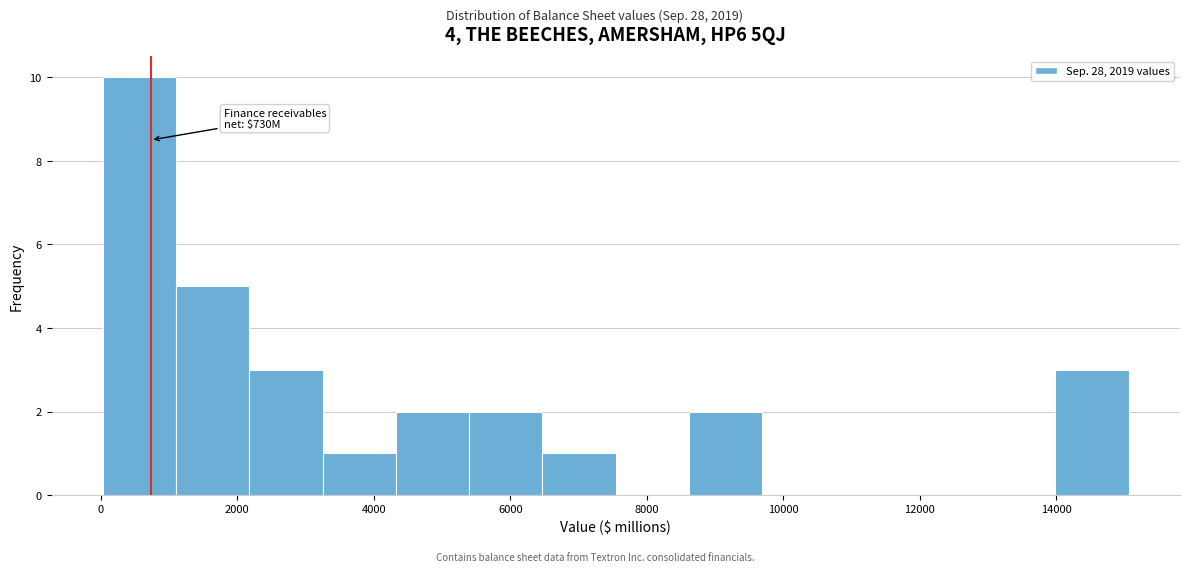

Which range on the x-axis has the tallest bar?

0 to 1200